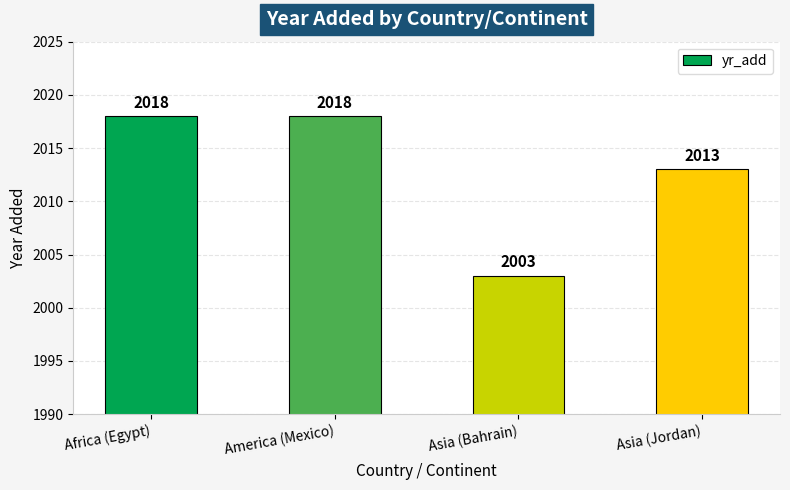

How many values are between 2013 and 2018?

3